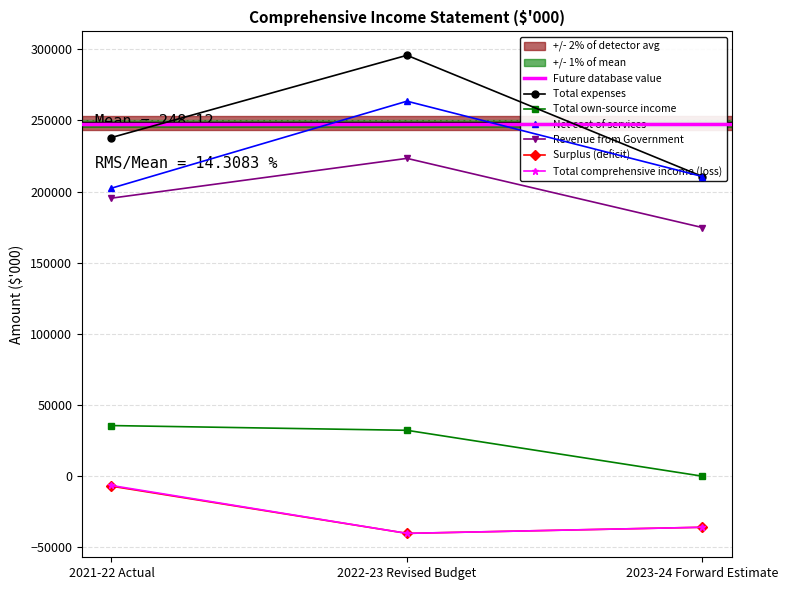

What is the sum of the Surplus (deficit) values at 2023-24 Forward Estimate and 2021-22 Actual?

-42892